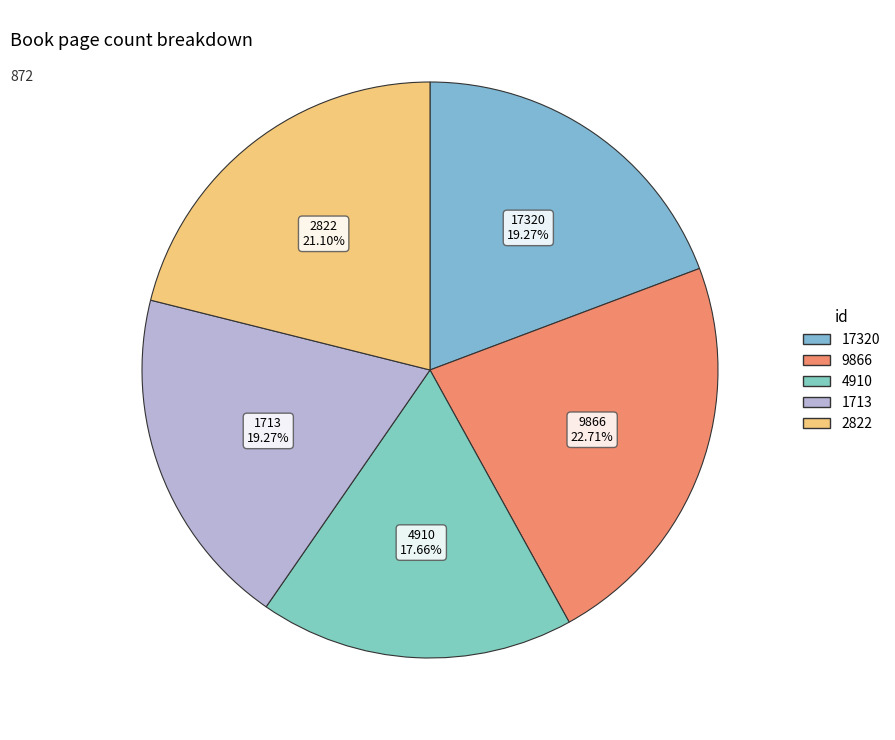

To the nearest percent, what is the difference between the largest and smallest slice percentages?

5%